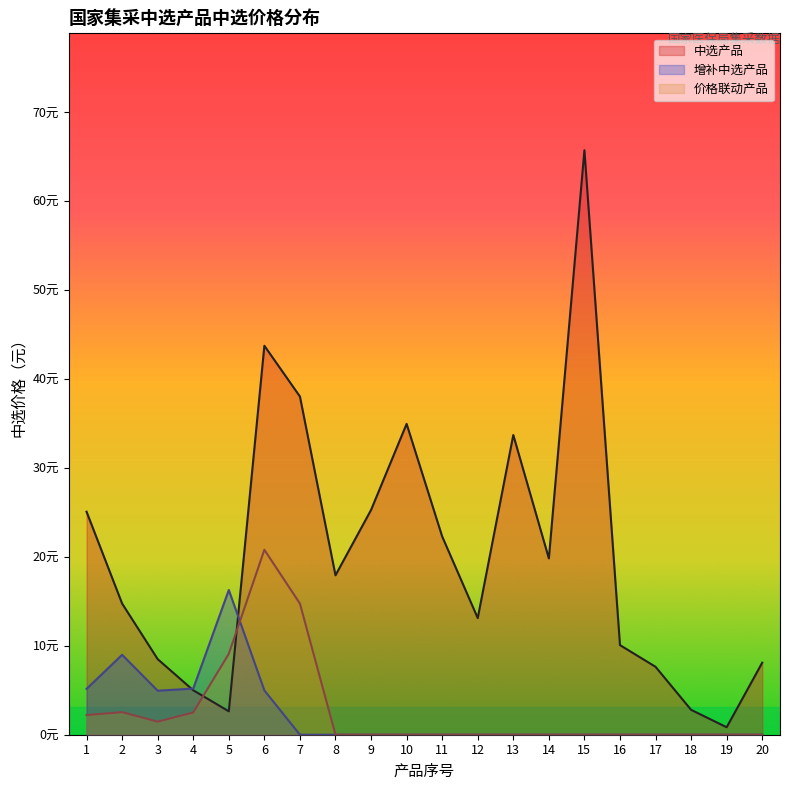

How many values in 增补中选产品 are above zero?

6